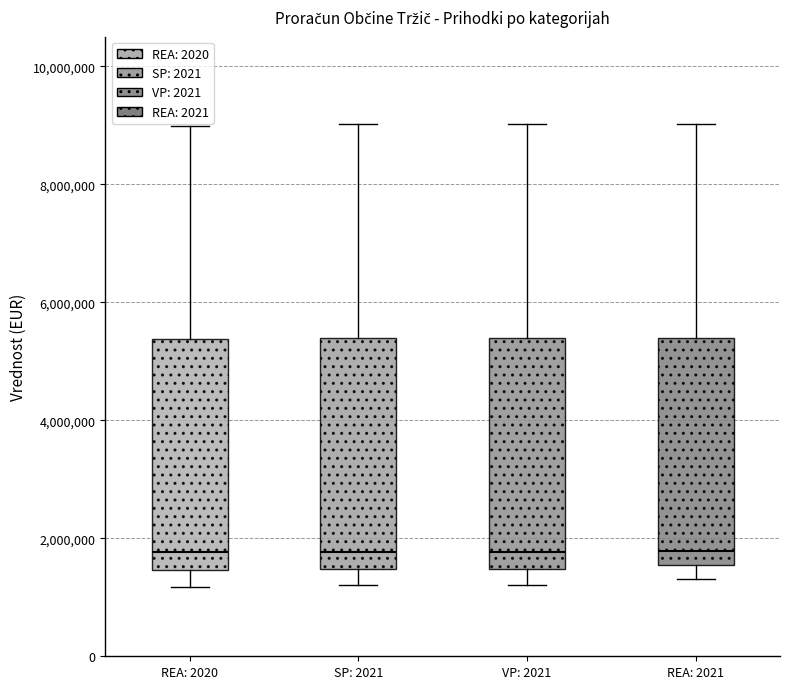

Reading left to right, transcribe this box plot: for each box, give where its median line is, the range the box spans, and where its two whiskers end, as read against the y-axis. The values are not printed on the chart, so give them approximately, as read against the axis.

REA: 2020: median 1800000, box 1400000 to 5400000, whiskers 1200000 to 9000000
SP: 2021: median 1800000, box 1400000 to 5400000, whiskers 1200000 to 9000000
VP: 2021: median 1800000, box 1400000 to 5400000, whiskers 1200000 to 9000000
REA: 2021: median 1800000, box 1600000 to 5400000, whiskers 1400000 to 9000000